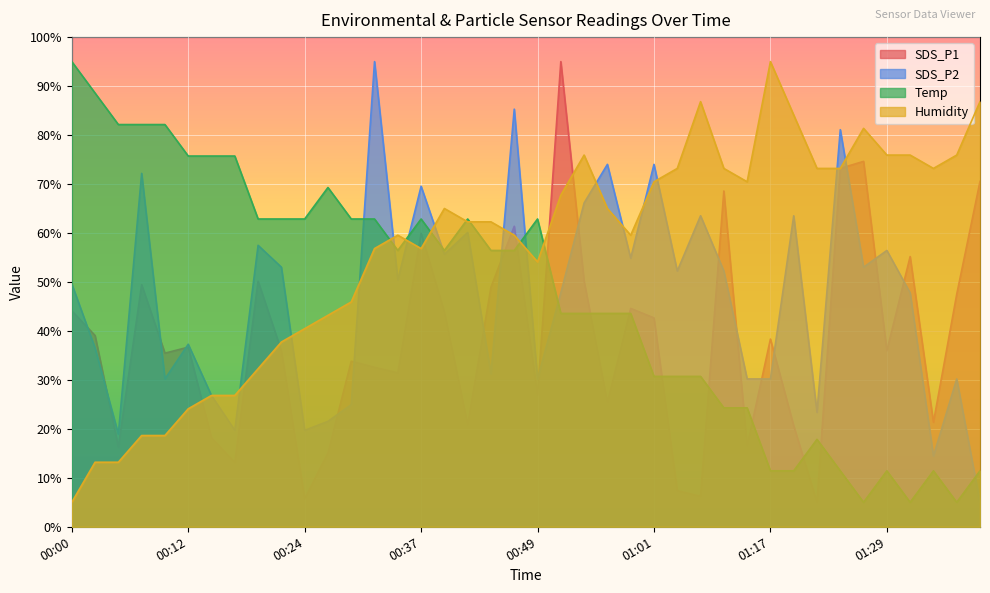

Which series has the largest range (max minus min)?

SDS_P1